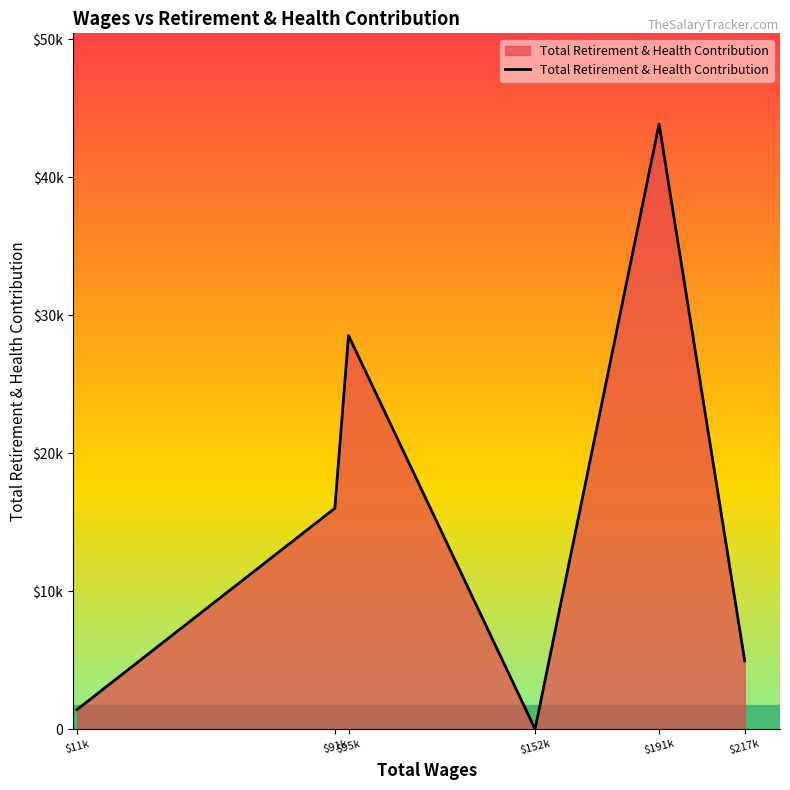

At which category does the data reach its first local peak?

$95k